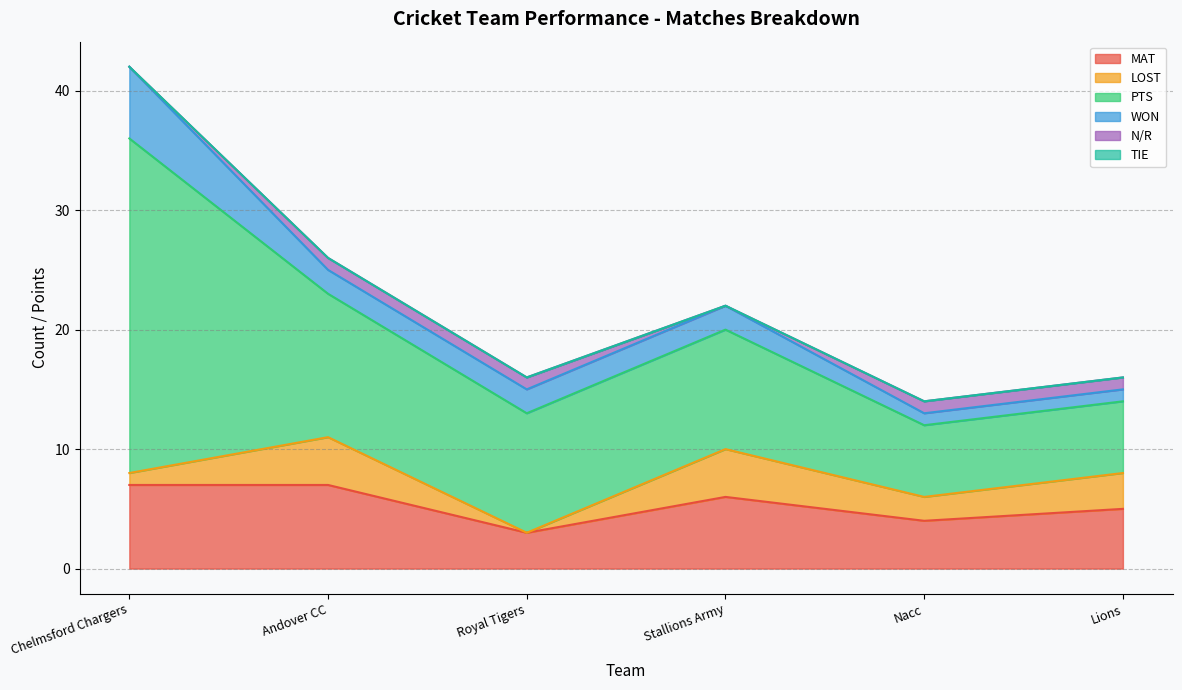

Is it true that MAT equals 7 at Chelmsford Chargers?

True